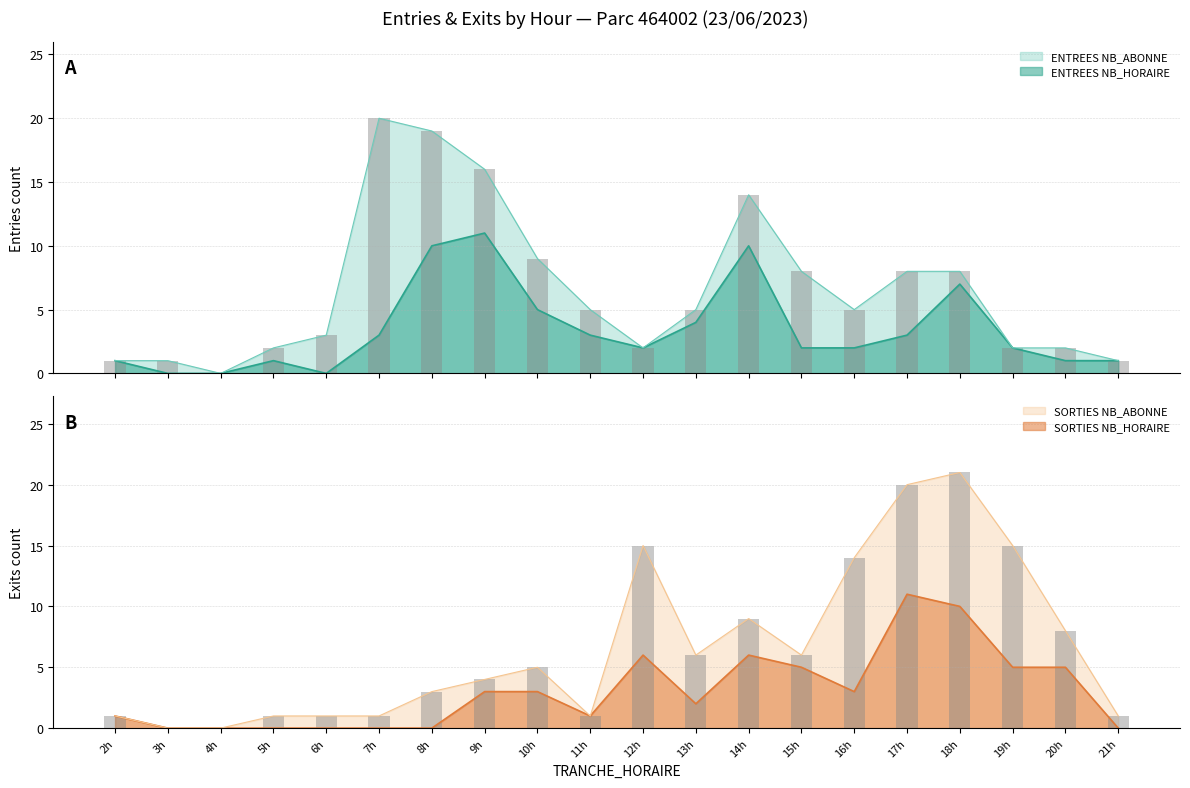

The value of SORTIES NB_ABONNE at 10h is 3. True or false?

False